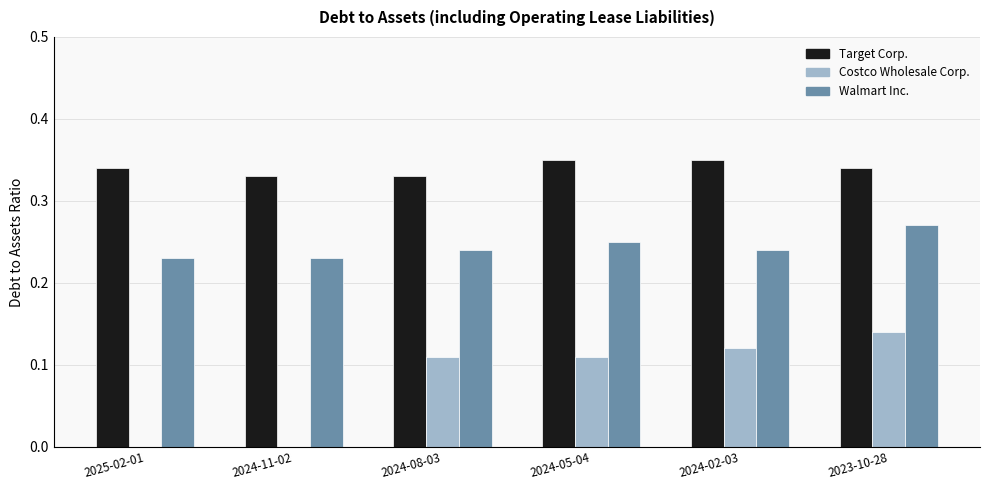

The value of Costco Wholesale Corp. at 2025-02-01 is 0.0. True or false?

True